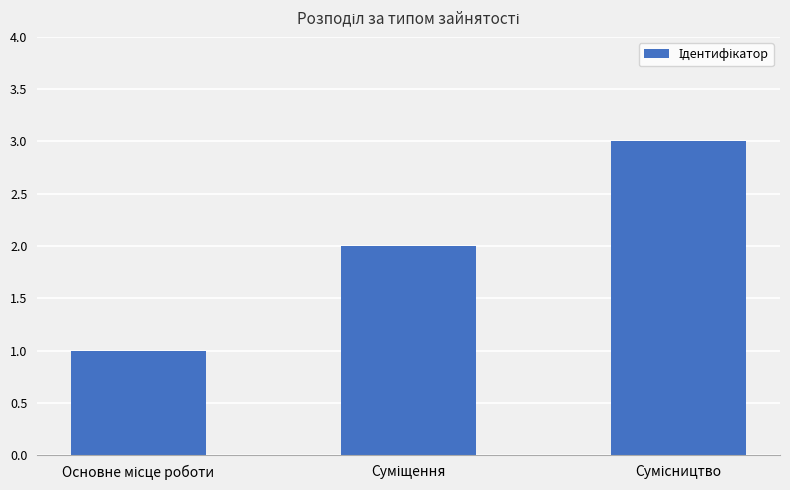

How many bars are there in total?

3